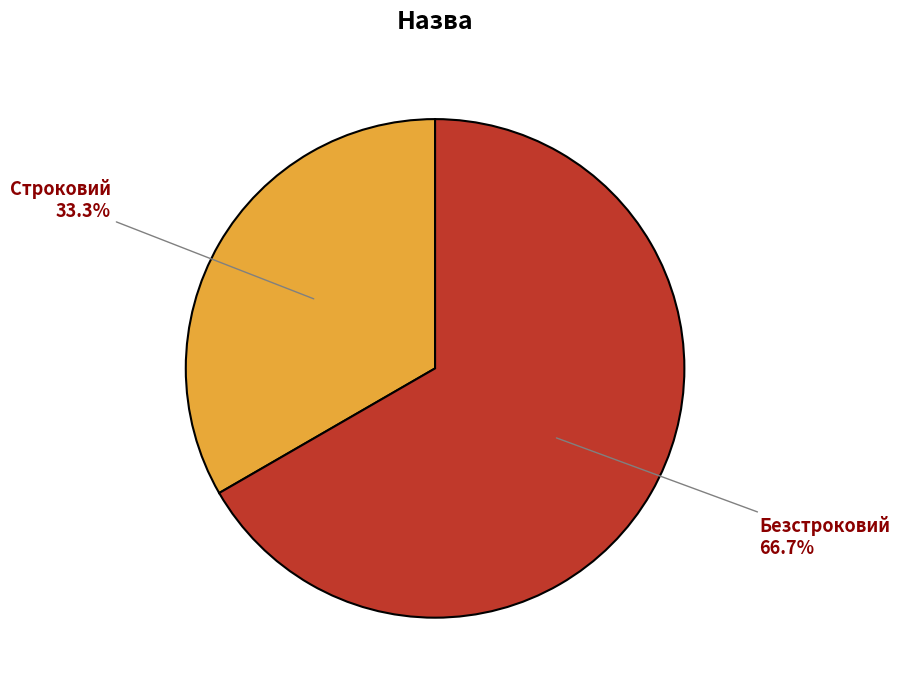

Count the number of slices in the pie.

2